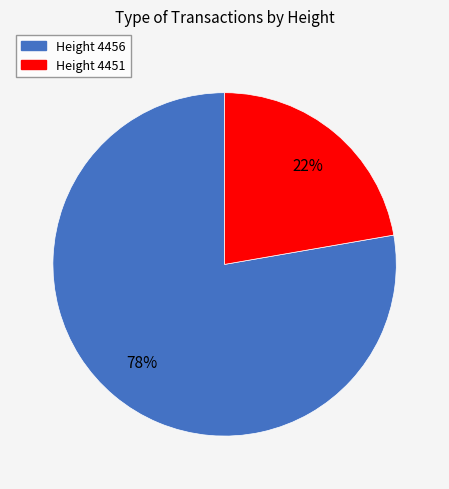

How many segments does this pie chart have?

2